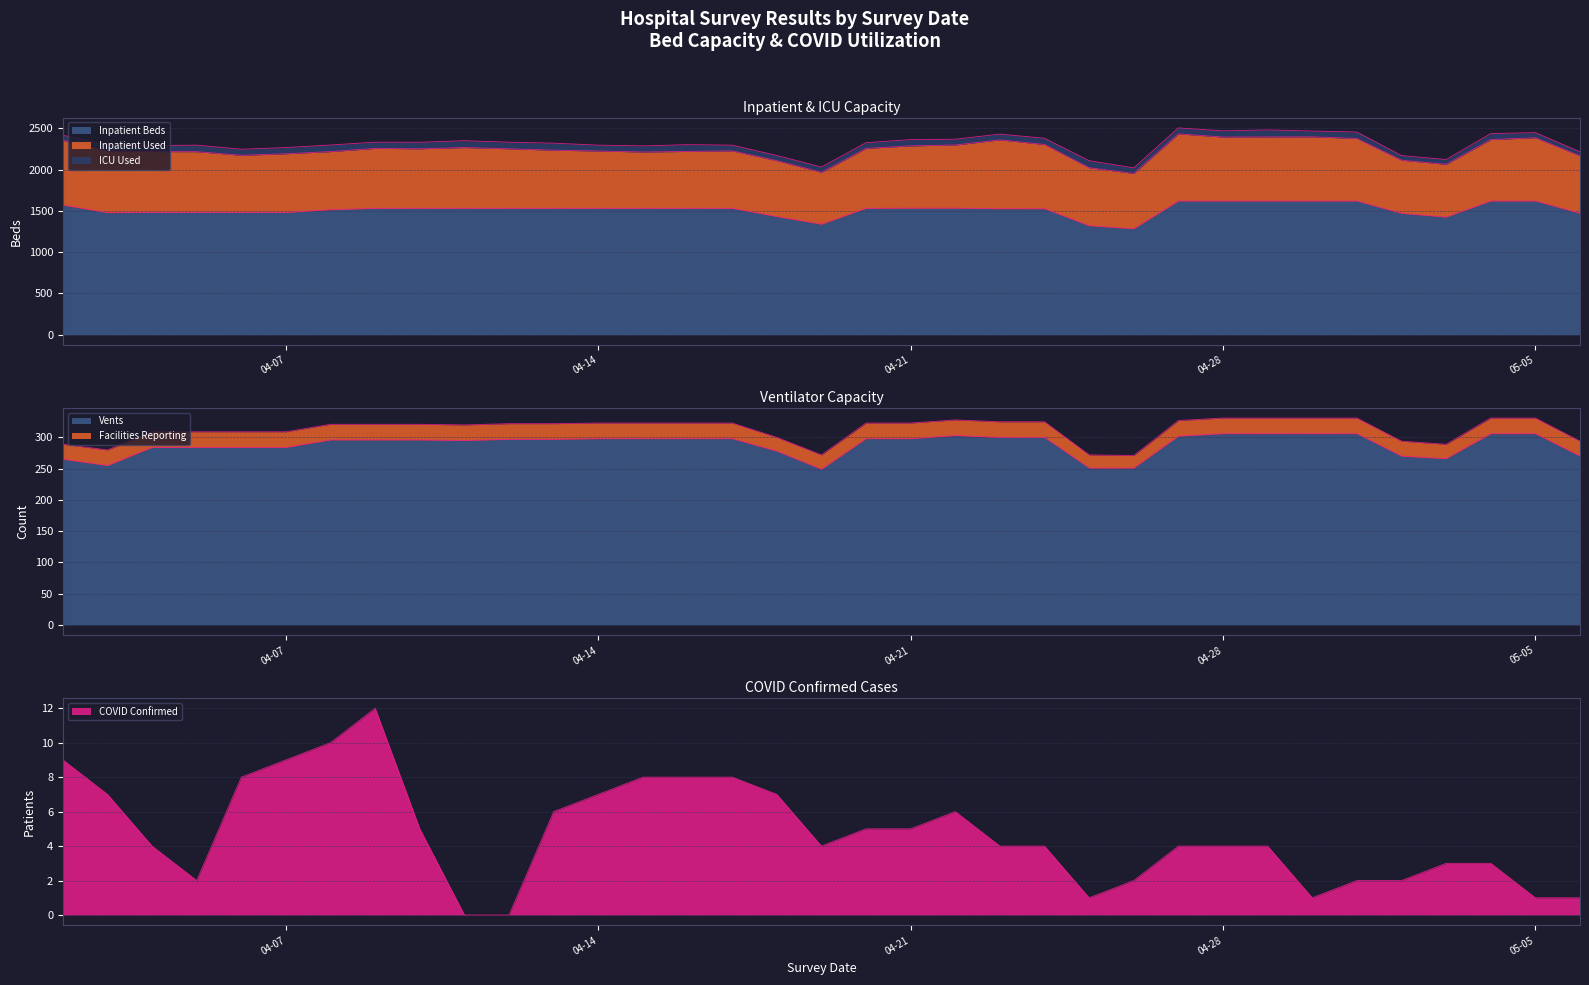

Which label corresponds to the largest value in the chart?

2020-04-27